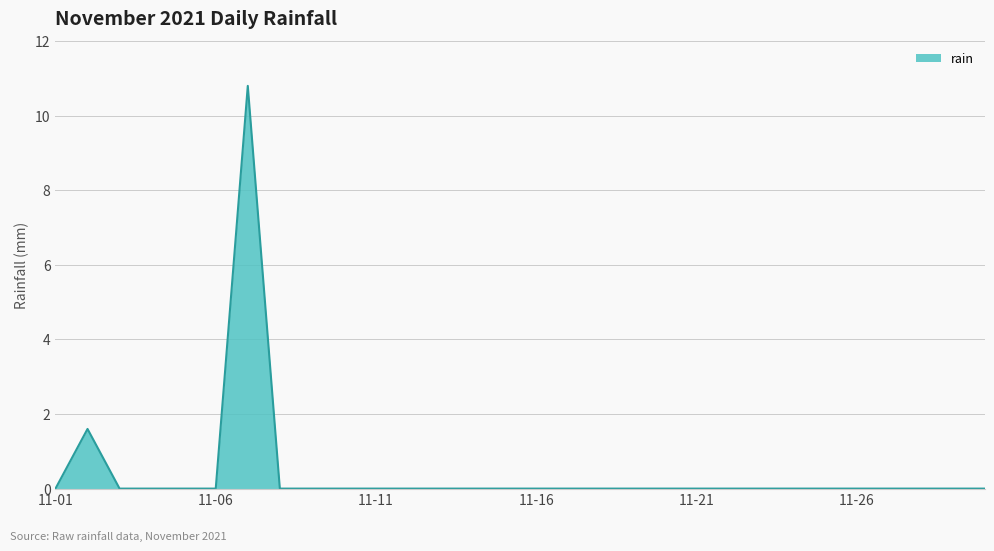

What is the maximum value shown in the chart?

10.8